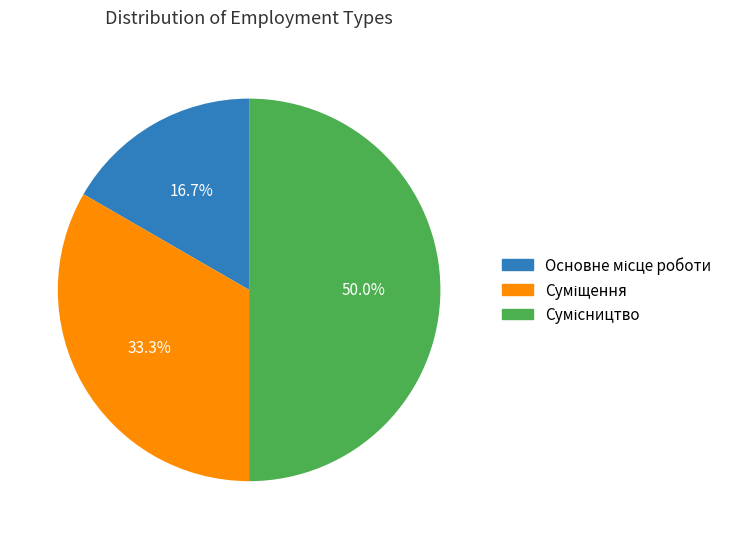

What is the ratio of the value at Сумісництво to the value at Суміщення?

1.5